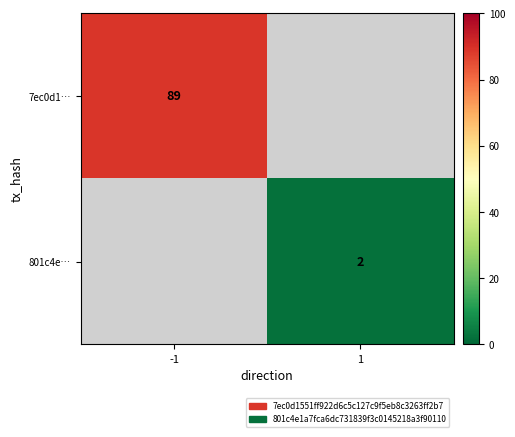

The 7ec0d1… series shows 61.5 at -1. True or false?

False